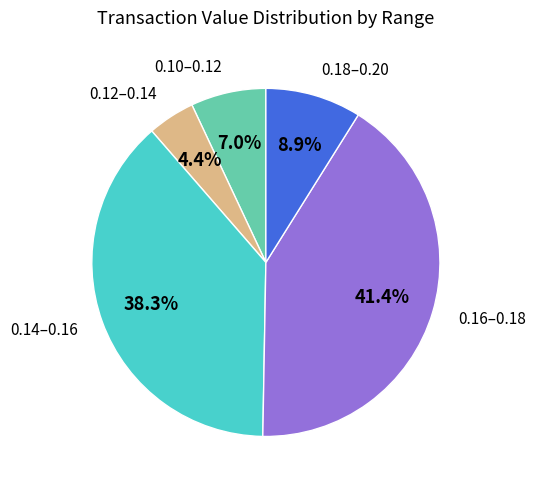

Is there a majority slice in this chart?

No